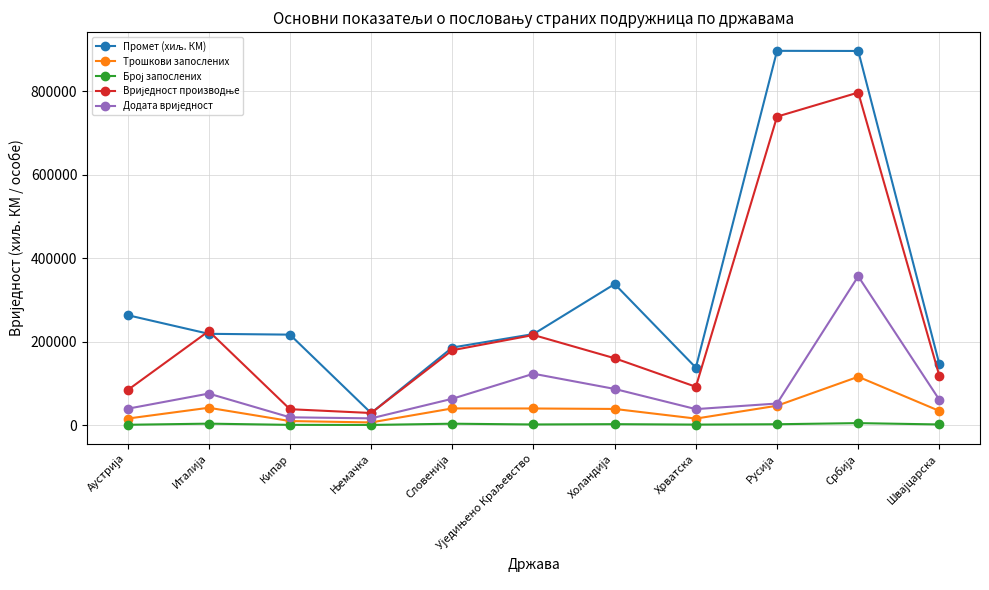

What is the label of the 4th point from the right?

Хрватска